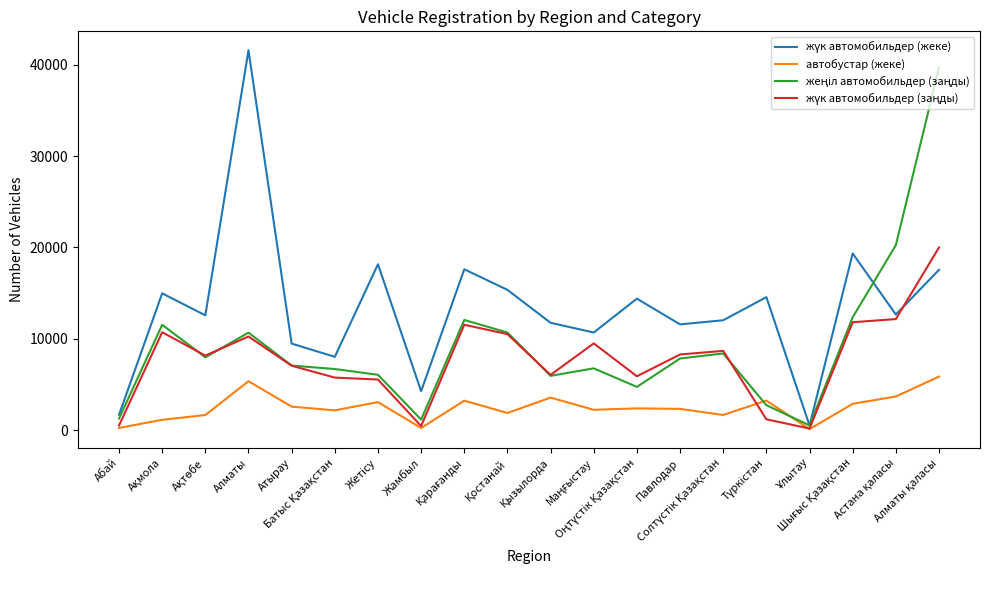

What is the maximum value shown in the chart?

41578